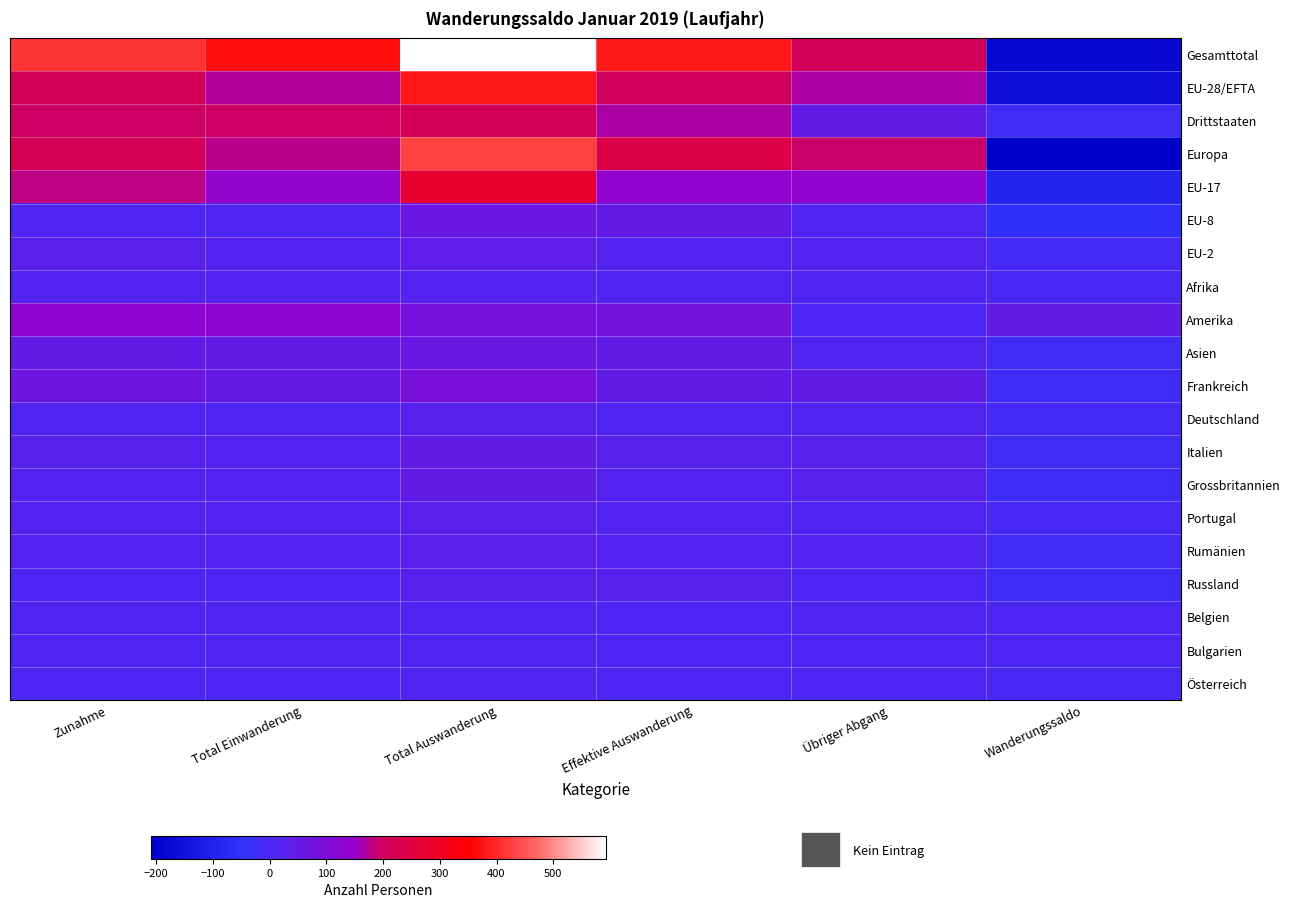

Which series has the widest spread of values?

Gesamttotal